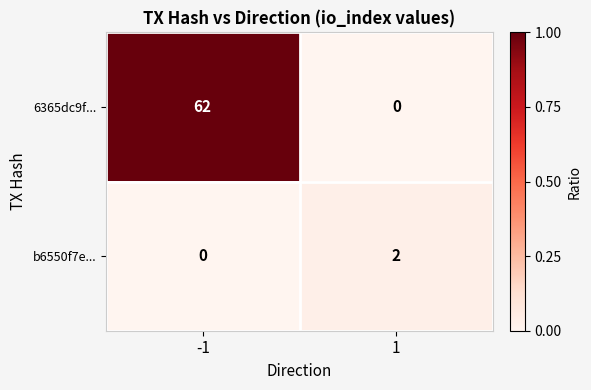

Which series changed the most between -1 and 1?

6365dc9f...